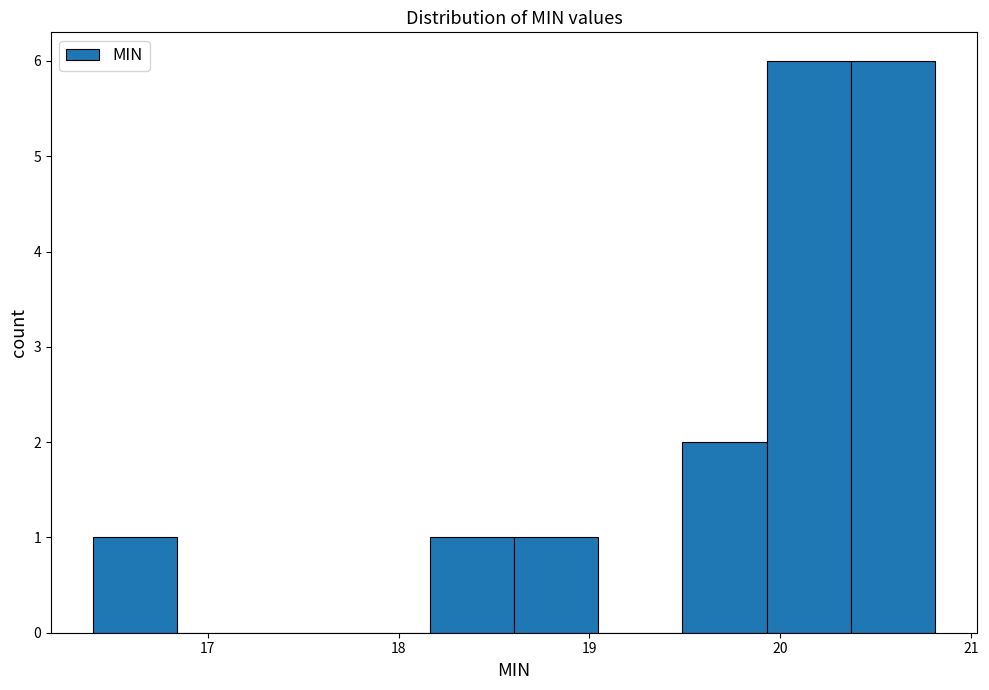

Reading left to right, list every bar in this chart as the range it spans on the x-axis followed by its height. Neither the bar edges nor the heights are printed on the chart, so give them approximately, as read against the axes.

16.4 to 16.8: 1
16.8 to 17.3: 0
17.3 to 17.7: 0
17.7 to 18.2: 0
18.2 to 18.6: 1
18.6 to 19.0: 1
19.0 to 19.5: 0
19.5 to 19.9: 2
19.9 to 20.4: 6
20.4 to 20.8: 6